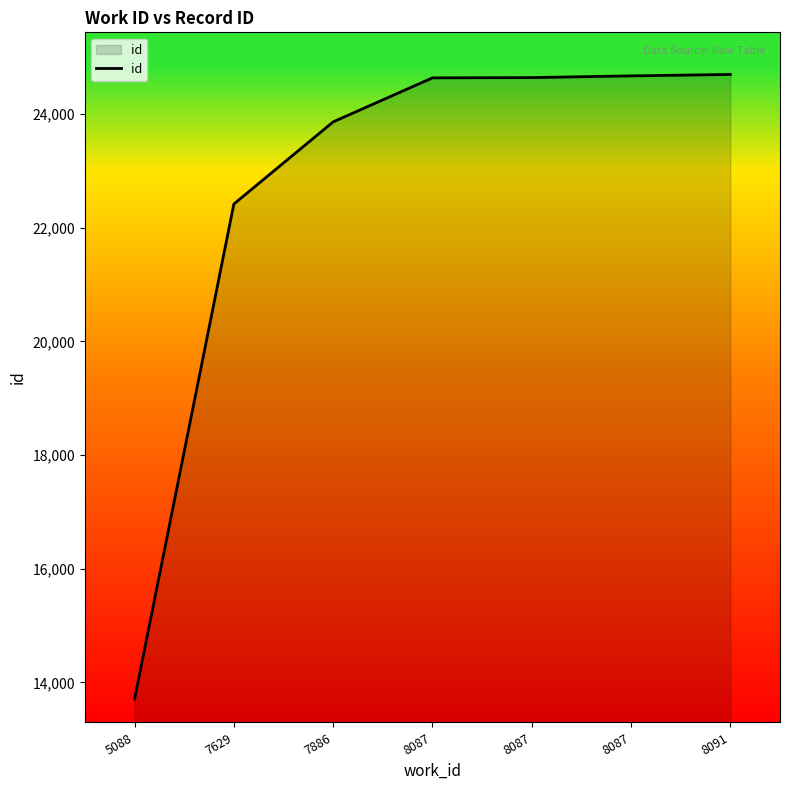

At which label is the value closest to 19200?

7629